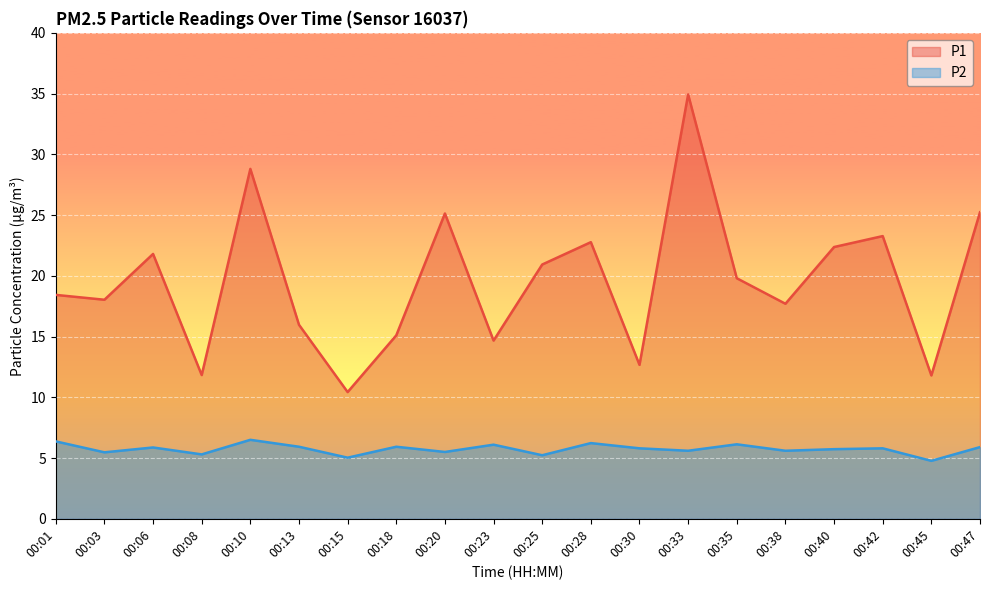

True or false: P2 has a value of 5.9 at 00:18.

True